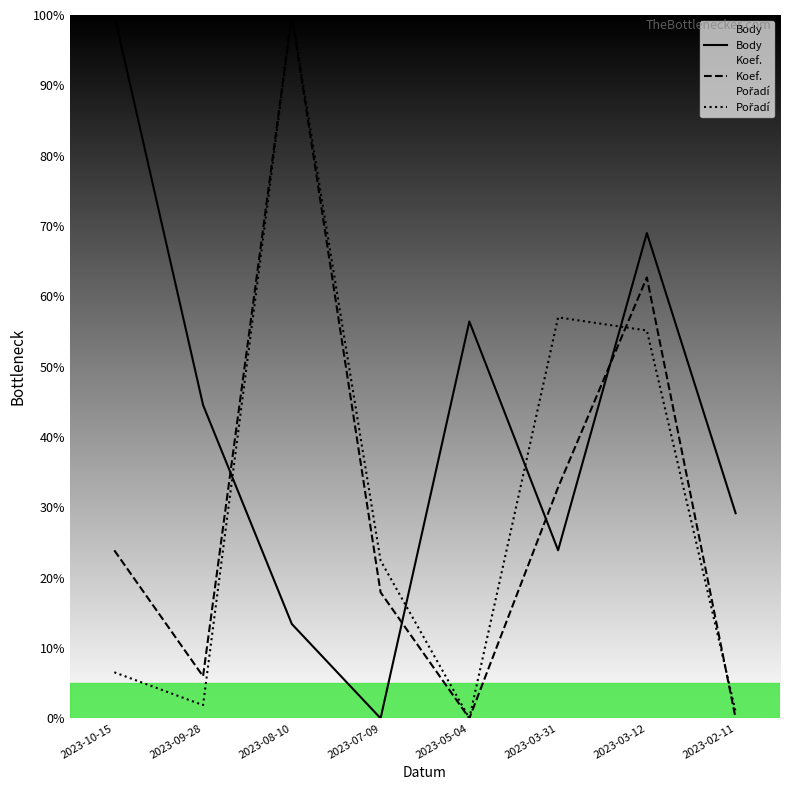

What is the difference between the second highest and second lowest values in the Koef. series?

62.7